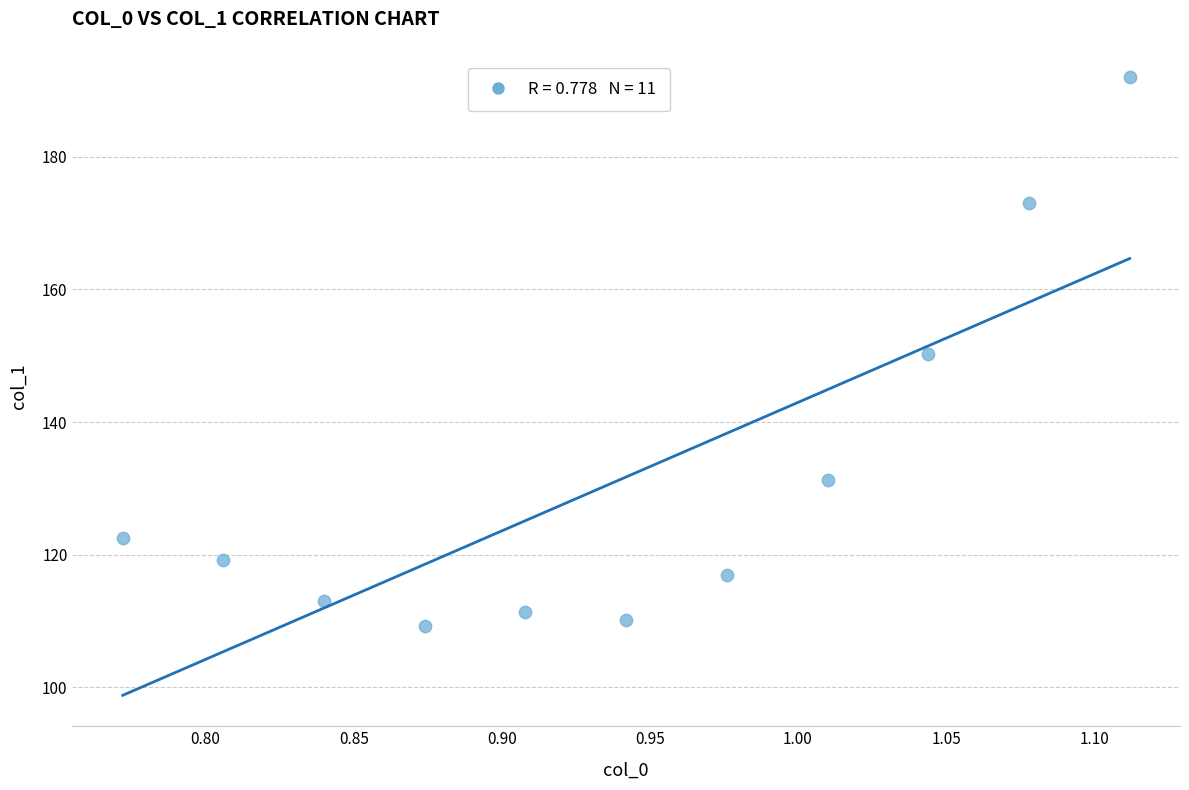

What is the average Y value?

131.7